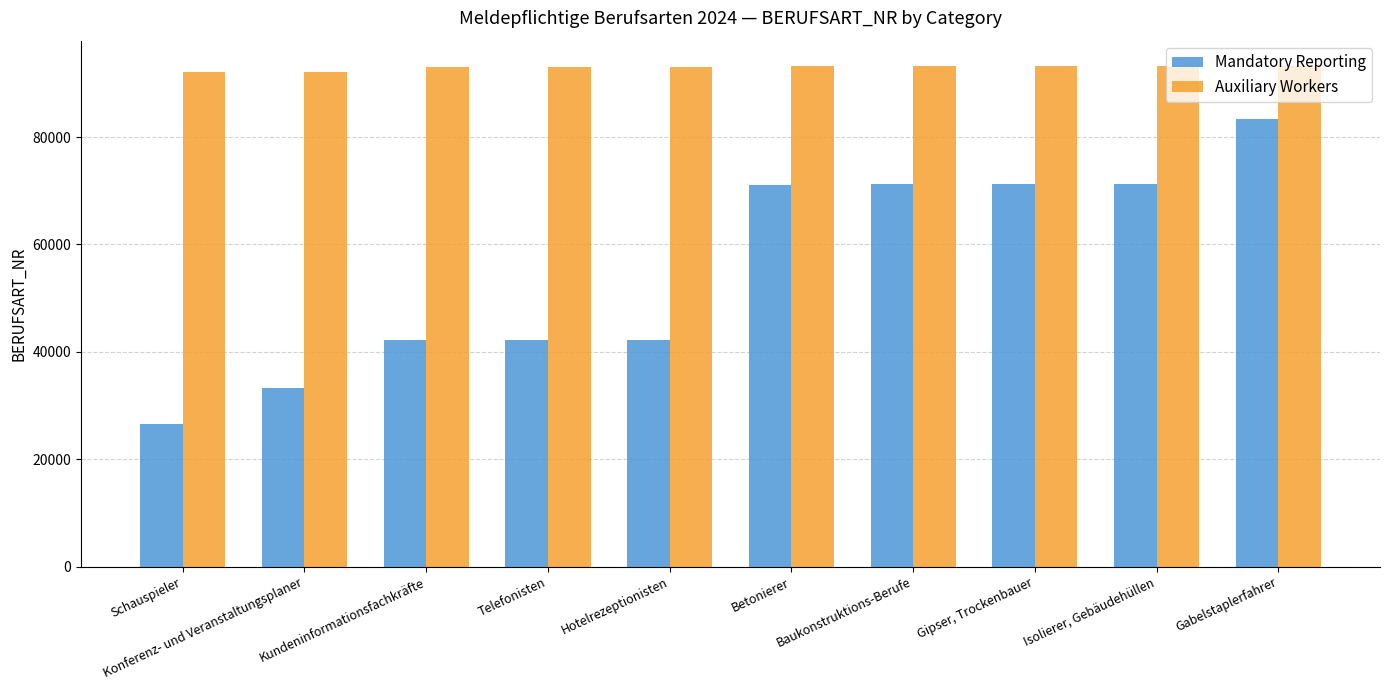

At Hotelrezeptionisten, list the series in order from largest to smallest.

Auxiliary Workers, Mandatory Reporting